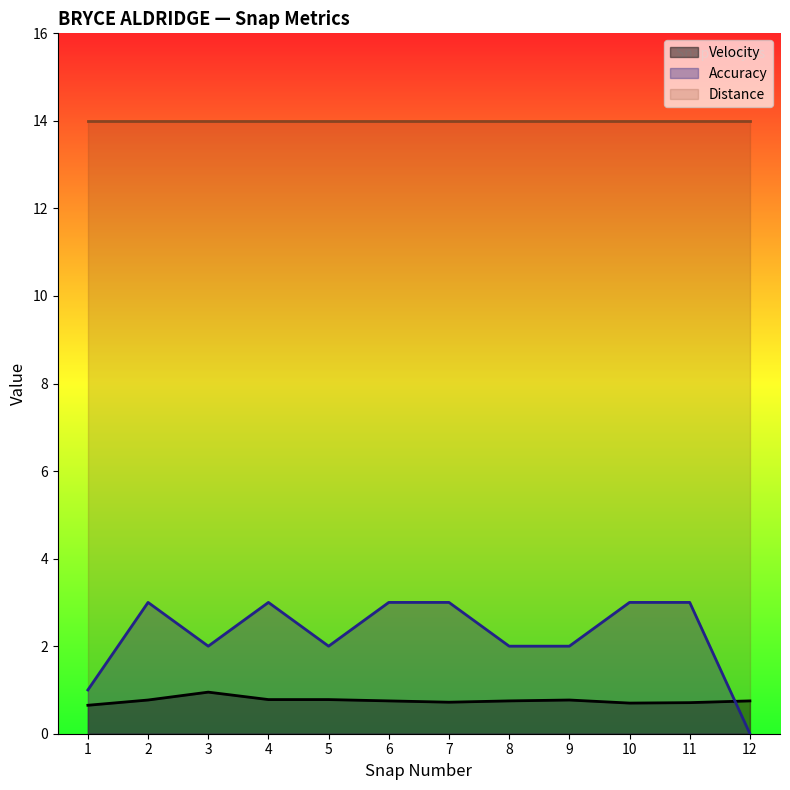

What is the spread (max minus min) of values at 10?

13.3